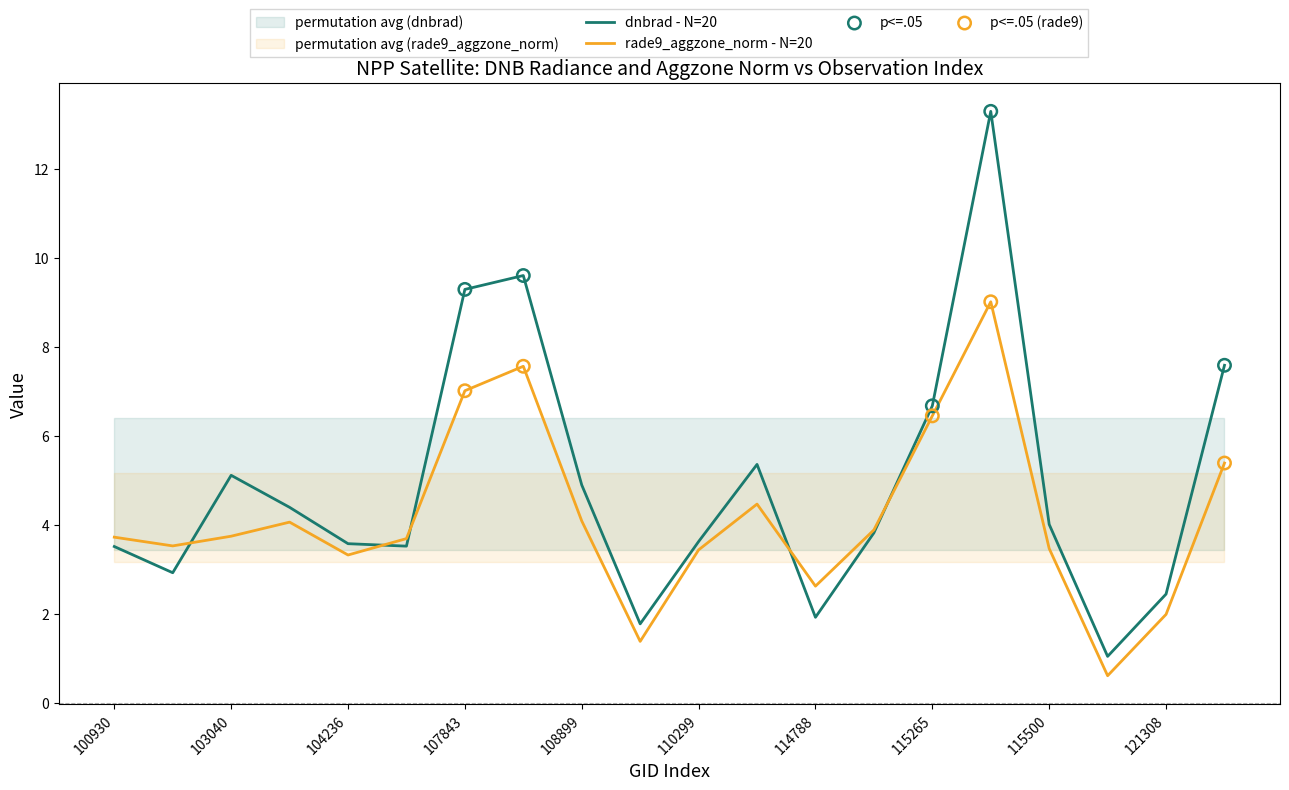

What are all the series names shown in the legend?

dnbrad, rade9_aggzone_norm